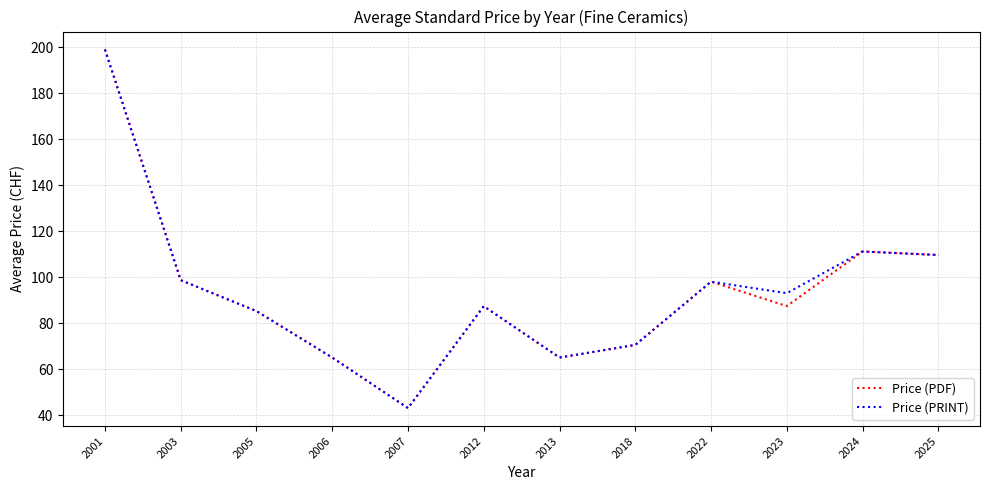

At which category does Price (PDF) reach its first local peak?

2012